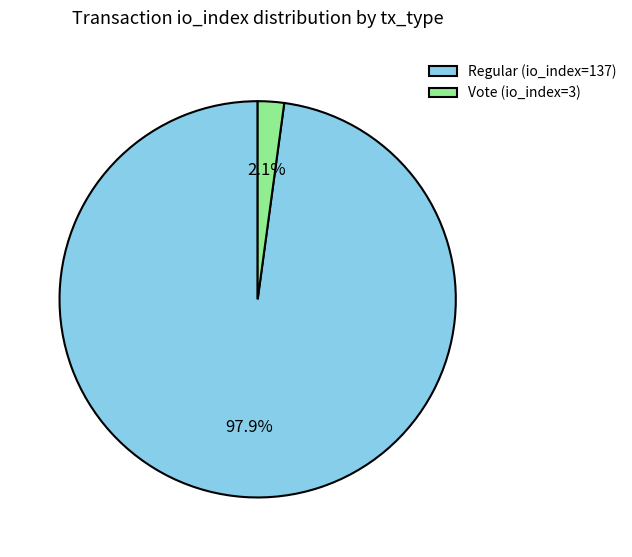

To the nearest percent, what portion does Regular (io_index=137) represent?

98%